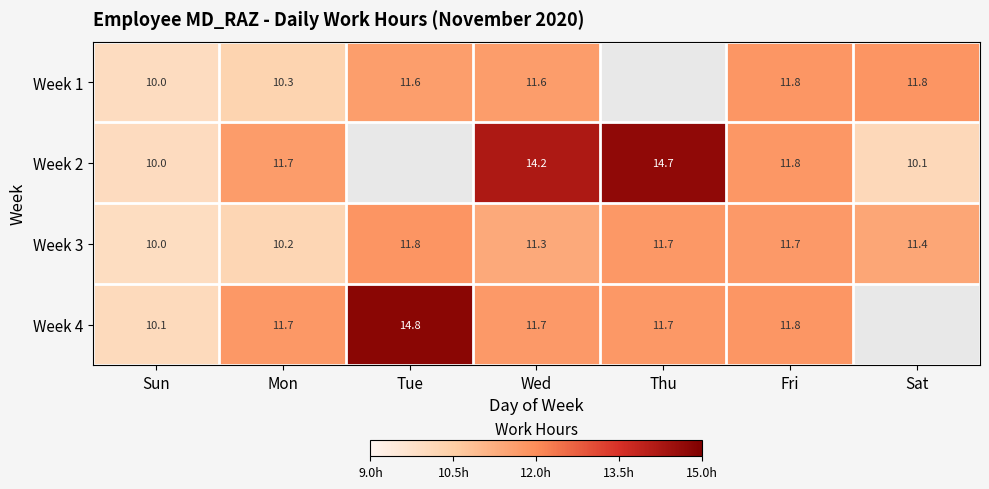

Count the number of data series in this chart.

4